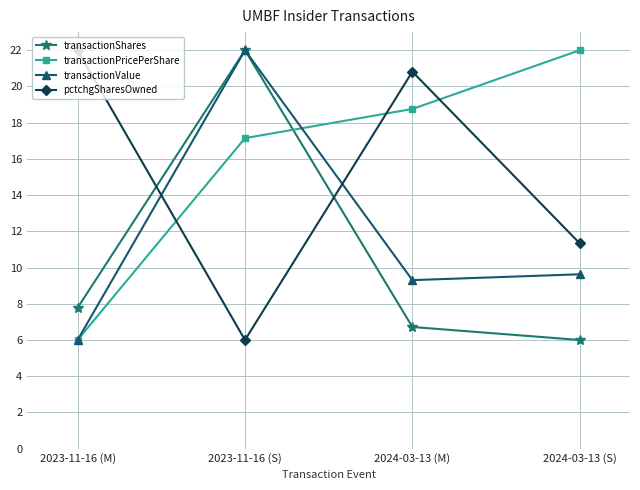

True or false: pctchgSharesOwned and transactionValue intersect in this chart.

True